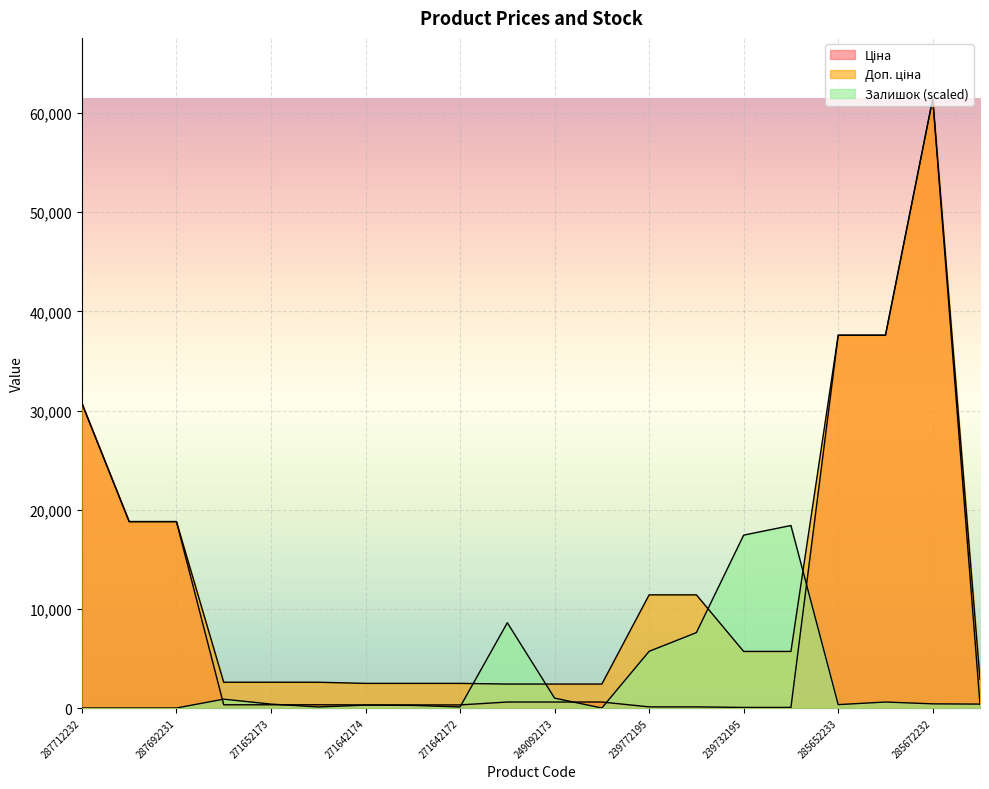

How many values in the Залишок series exceed 393?

11